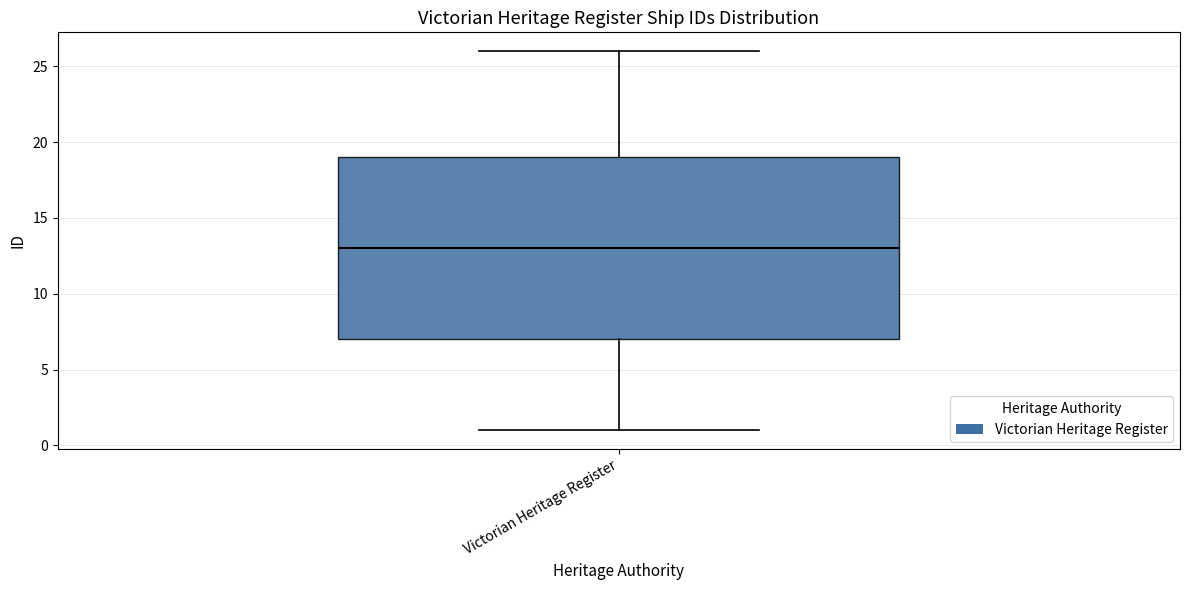

Where does the lower whisker of the box for Victorian Heritage Register end on the y-axis? The values are not printed on the chart, so give them approximately, as read against the axis.

1